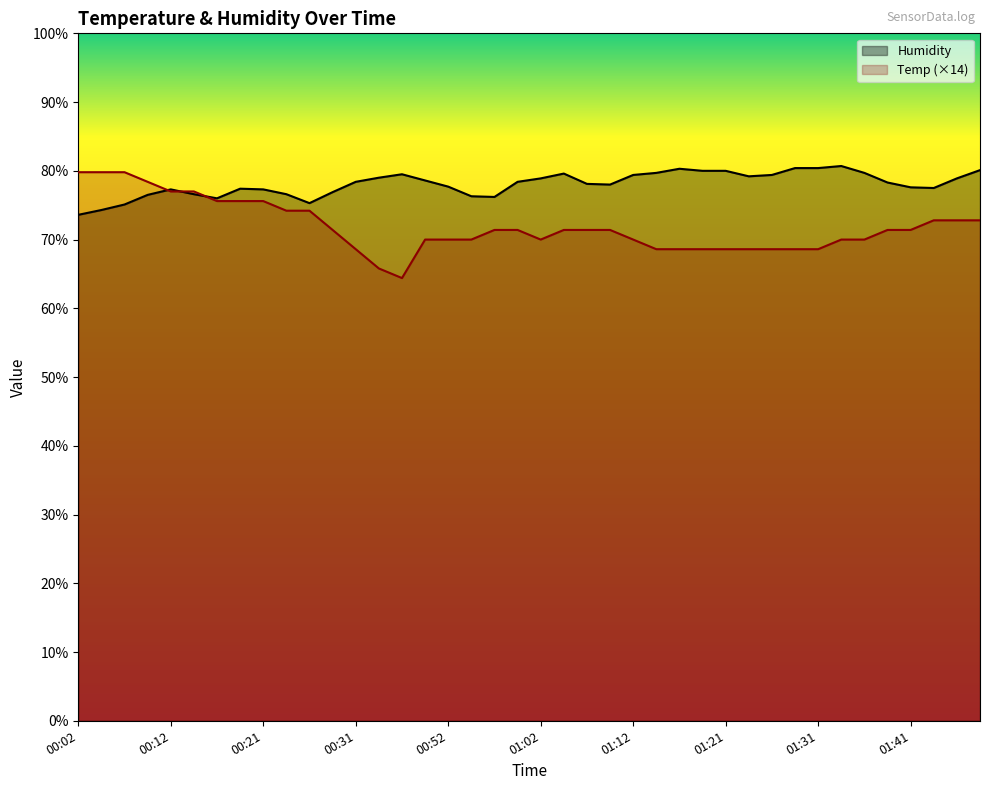

At which label does Humidity reach its minimum?

00:02